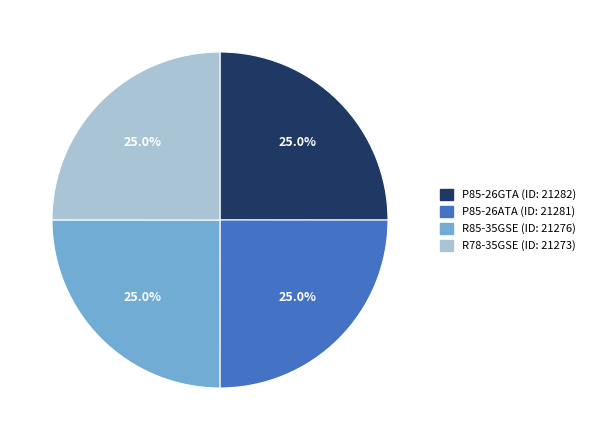

True or false: P85-26ATA accounts for 25% of the total.

True